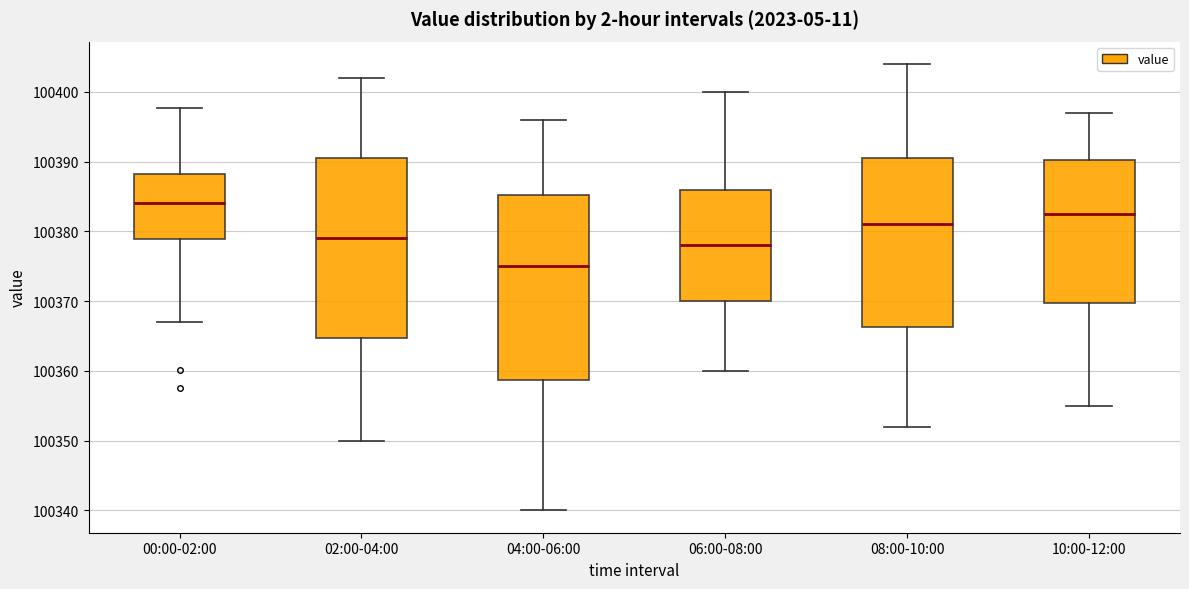

Reading left to right, transcribe this box plot: for each box, give where its median line is, the range the box spans, and where its two whiskers end, as read against the y-axis. The values are not printed on the chart, so give them approximately, as read against the axis.

00:00-02:00: median 100384, box 100379 to 100388, whiskers 100367 to 100398
02:00-04:00: median 100379, box 100365 to 100391, whiskers 100350 to 100402
04:00-06:00: median 100375, box 100359 to 100385, whiskers 100340 to 100396
06:00-08:00: median 100378, box 100370 to 100386, whiskers 100360 to 100400
08:00-10:00: median 100381, box 100366 to 100391, whiskers 100352 to 100404
10:00-12:00: median 100383, box 100370 to 100390, whiskers 100355 to 100397